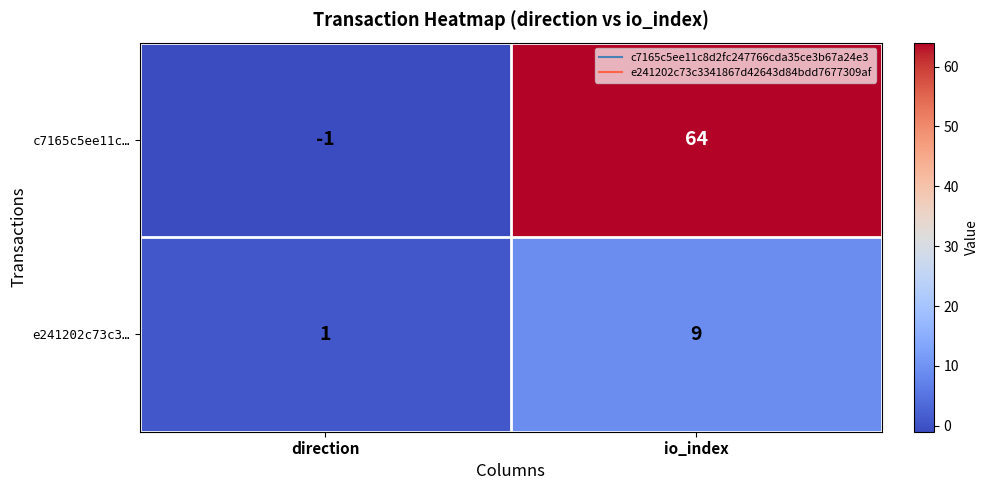

The c7165c5ee11c… series shows 64 at io_index. True or false?

True